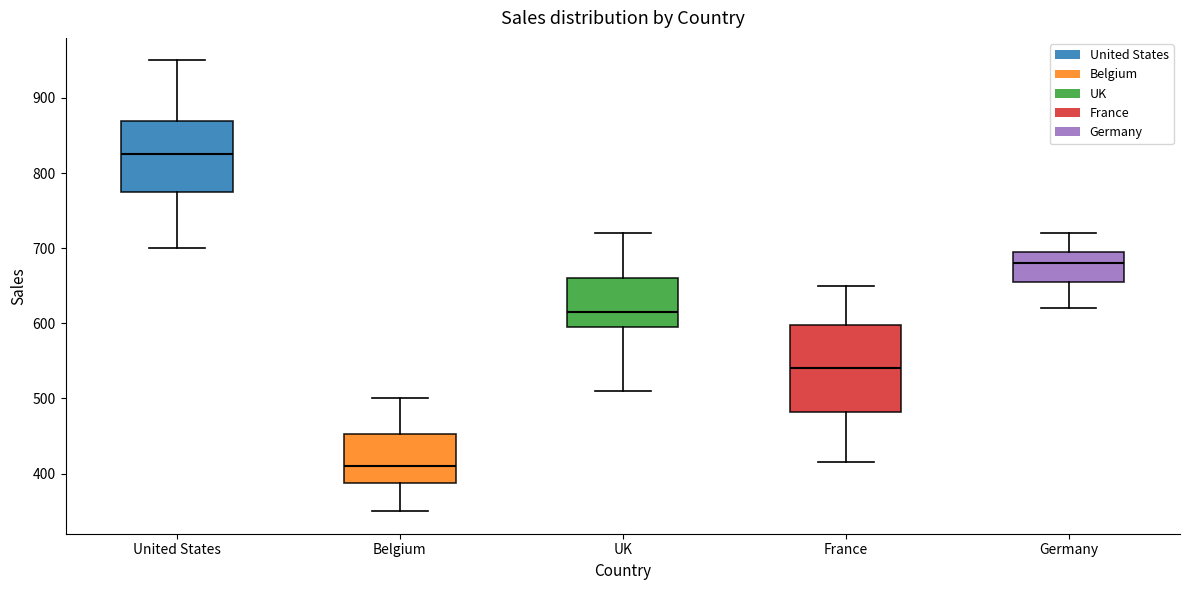

Reading left to right, read every box against the y-axis: the position of its median line, the range the box covers, and the ends of its whiskers. The values are not printed on the chart, so give them approximately, as read against the axis.

United States: median 830, box 780 to 870, whiskers 700 to 950
Belgium: median 410, box 390 to 450, whiskers 350 to 500
UK: median 620, box 600 to 660, whiskers 510 to 720
France: median 540, box 480 to 600, whiskers 420 to 650
Germany: median 680, box 660 to 700, whiskers 620 to 720